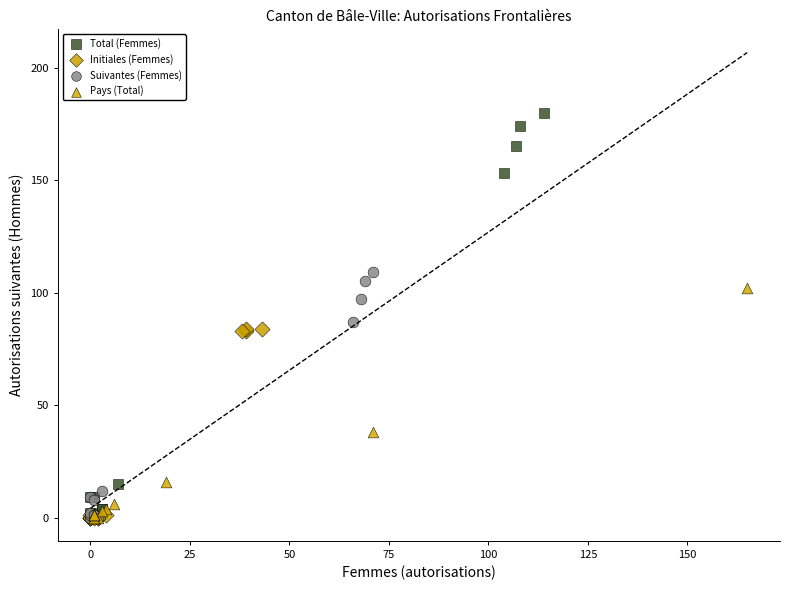

Which series contains the highest Y value?

Total (Femmes)